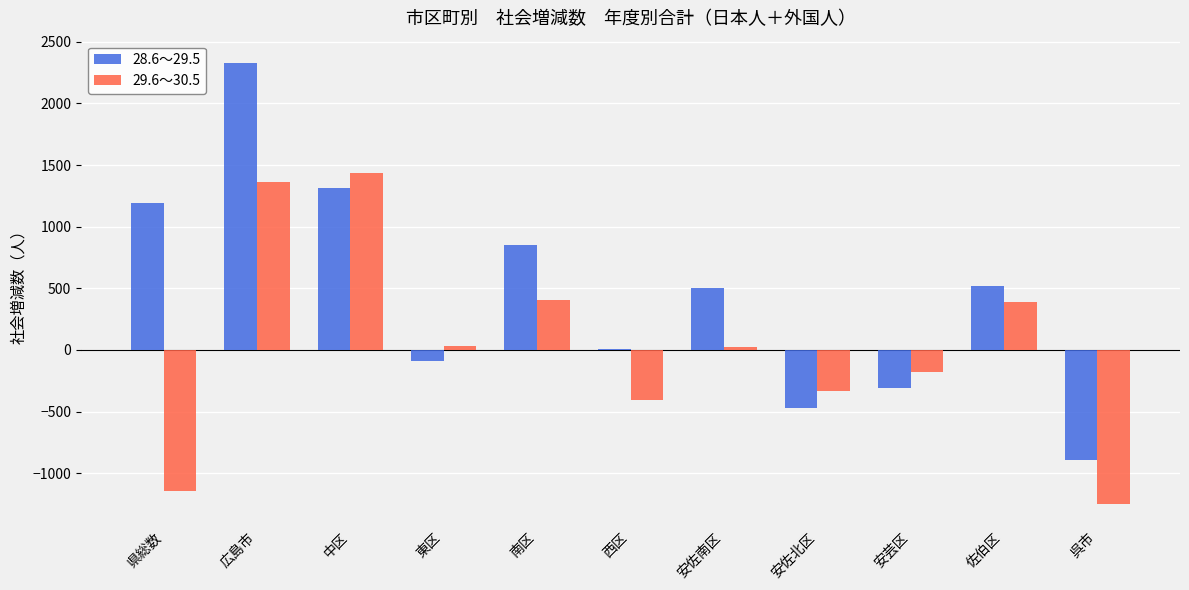

At which category is the sum across all series the highest?

広島市